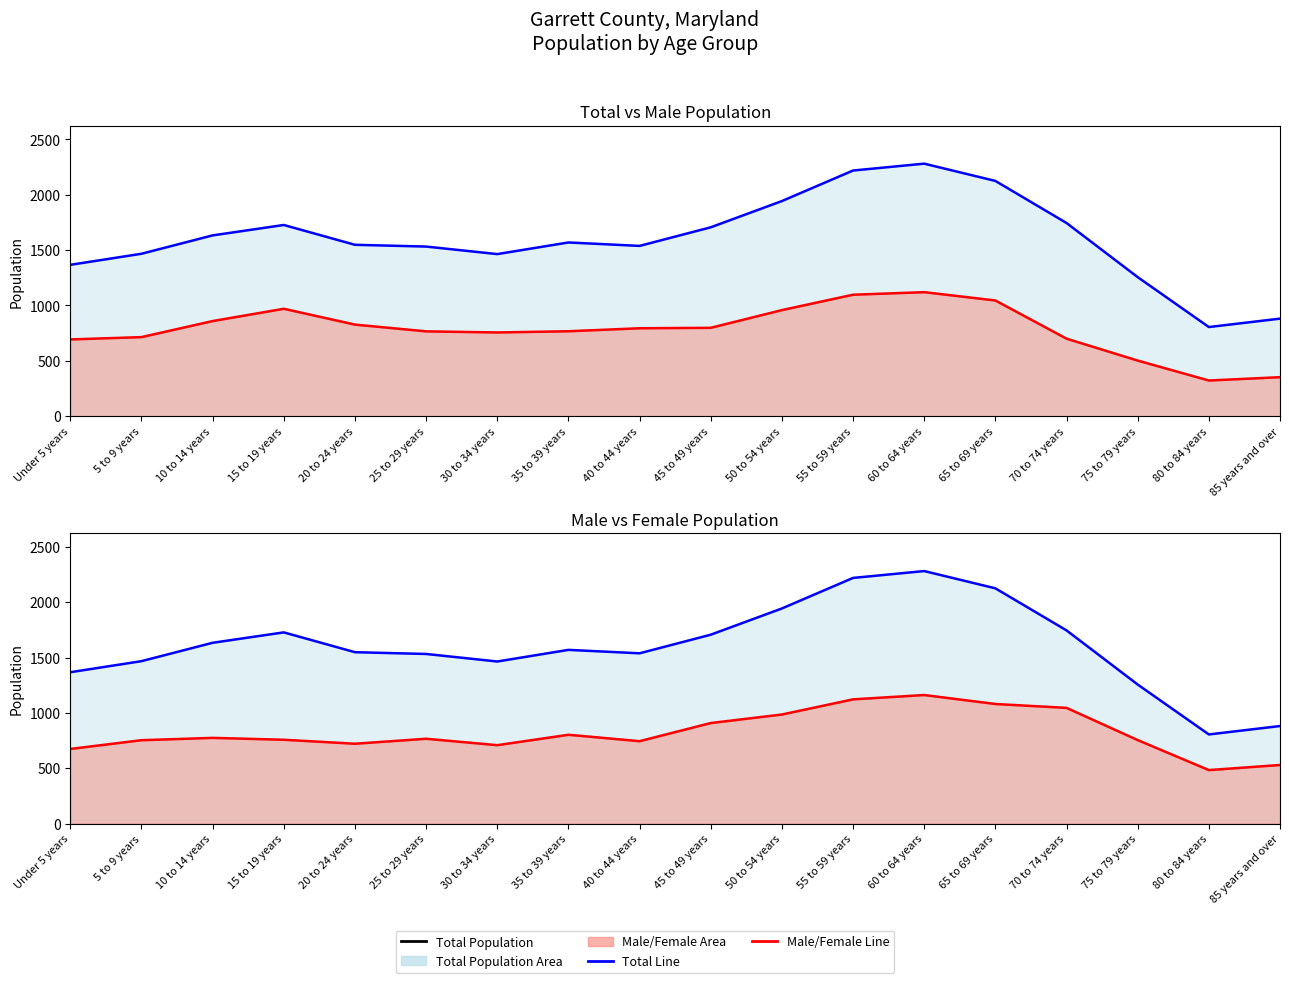

Where is the first local maximum for Total Line?

15 to 19 years